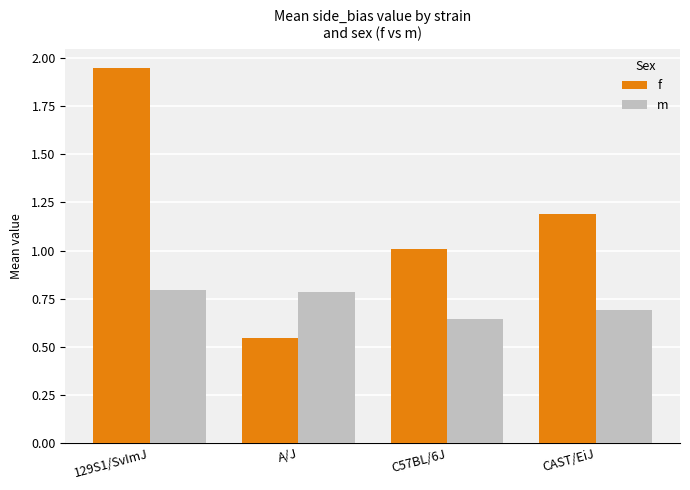

What is the average value of the m series?

0.7